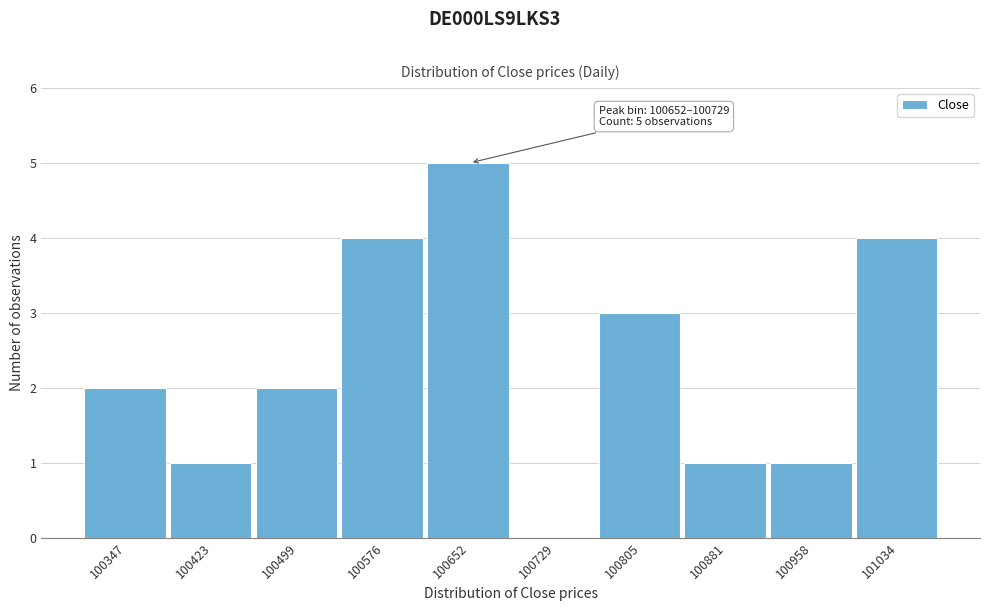

Reading left to right, extract all data points from this chart.

100347=2	100423=1	100499=2	100576=4	100652=5	100729=0	100805=3	100881=1	100958=1	101034=4